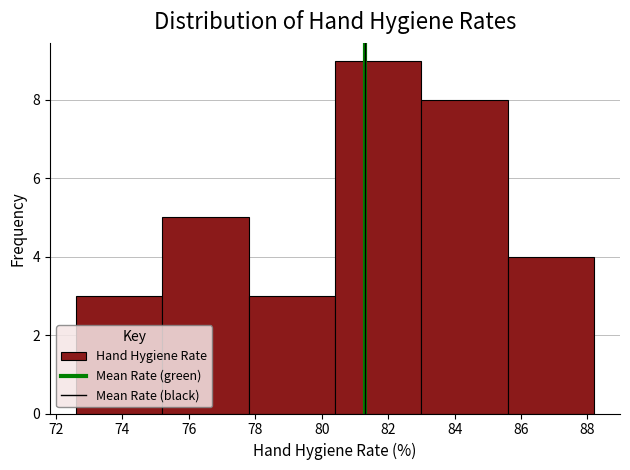

Over which range of the x-axis is the bar tallest?

80.4 to 83.0